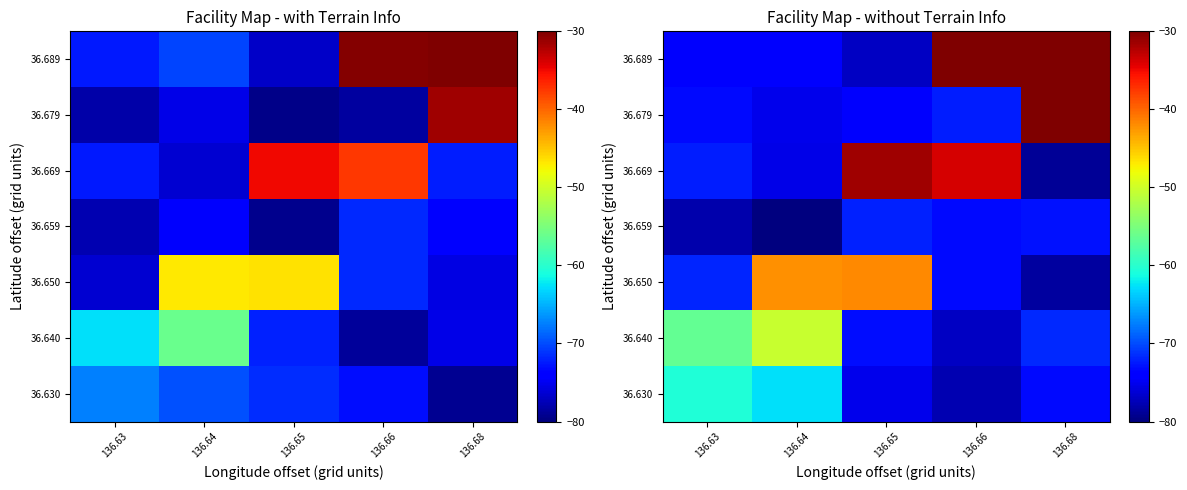

List the series in order of their peak value, lowest first.

36.659, 36.630, 36.640, 36.650, 36.669, 36.679, 36.689